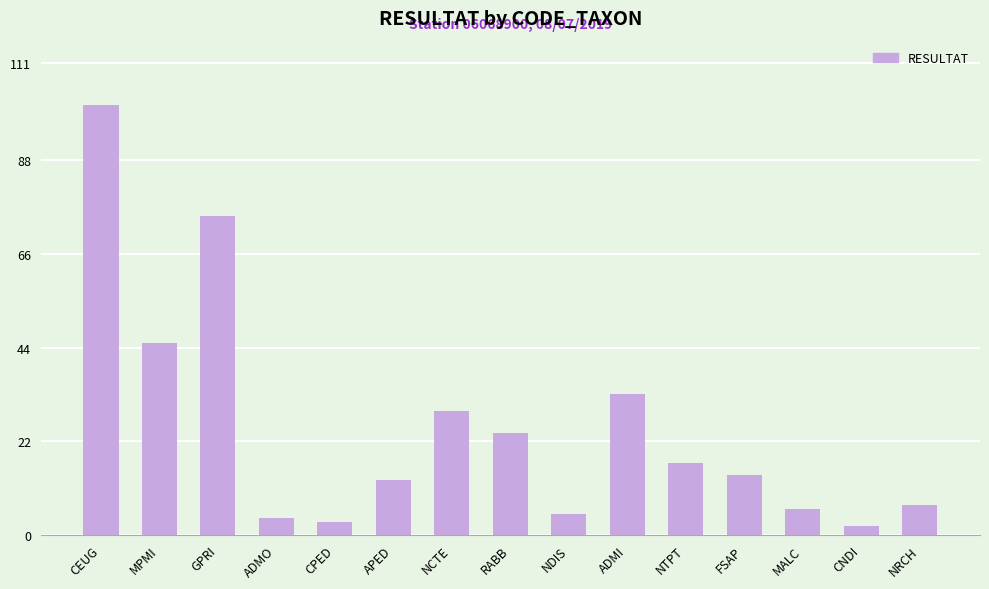

Reading left to right, what are all the values shown in this chart?

CEUG=101	MPMI=45	GPRI=75	ADMO=4	CPED=3	APED=13	NCTE=29	RABB=24	NDIS=5	ADMI=33	NTPT=17	FSAP=14	MALC=6	CNDI=2	NRCH=7